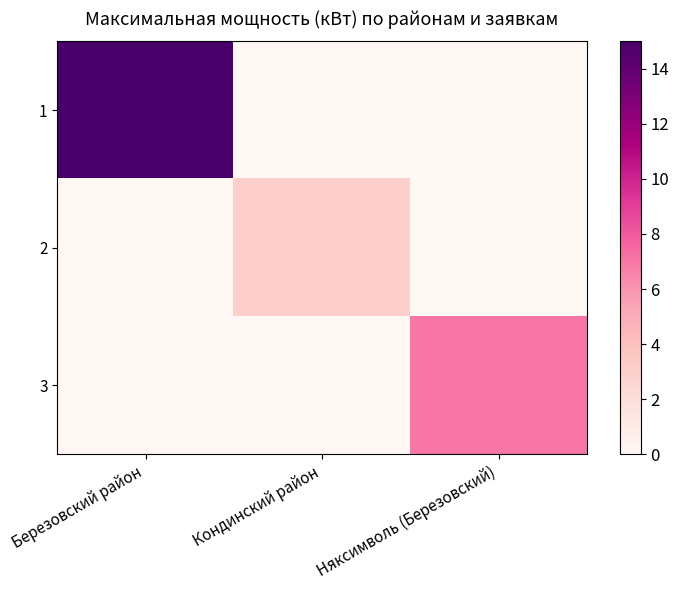

Reading left to right, list all the values displayed in this chart.

1: Березовский район=15	Кондинский район=0	Няксимволь (Березовский)=0
2: Березовский район=0	Кондинский район=3	Няксимволь (Березовский)=0
3: Березовский район=0	Кондинский район=0	Няксимволь (Березовский)=7